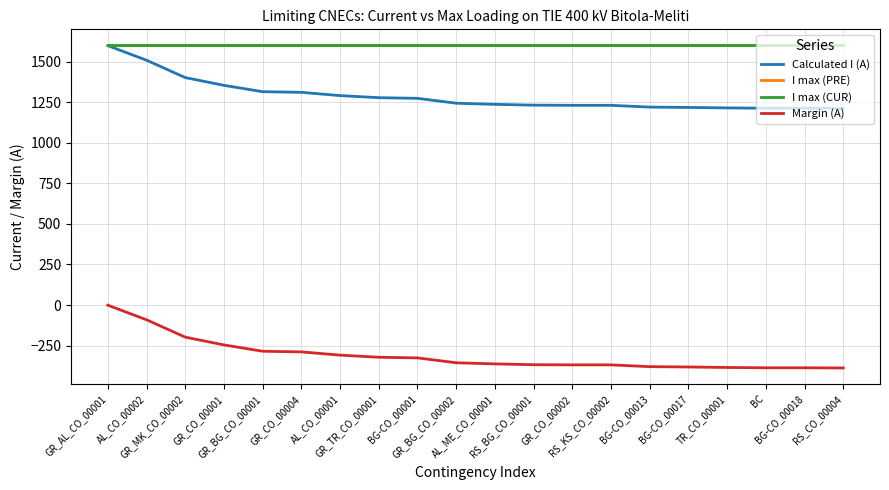

True or false: Calculated I (A) has more than 0 points higher than both neighbors.

False